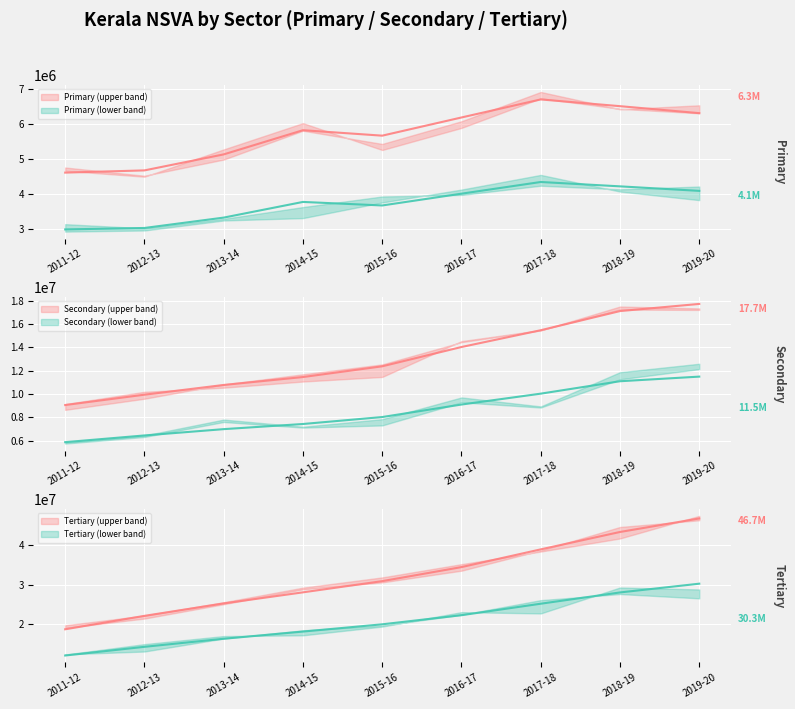

At which category is the sum across all series the highest?

2019-20